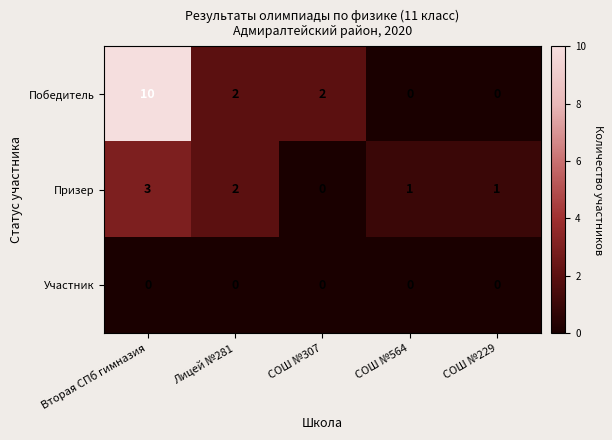

How many Призер values are between 1 and 2?

3